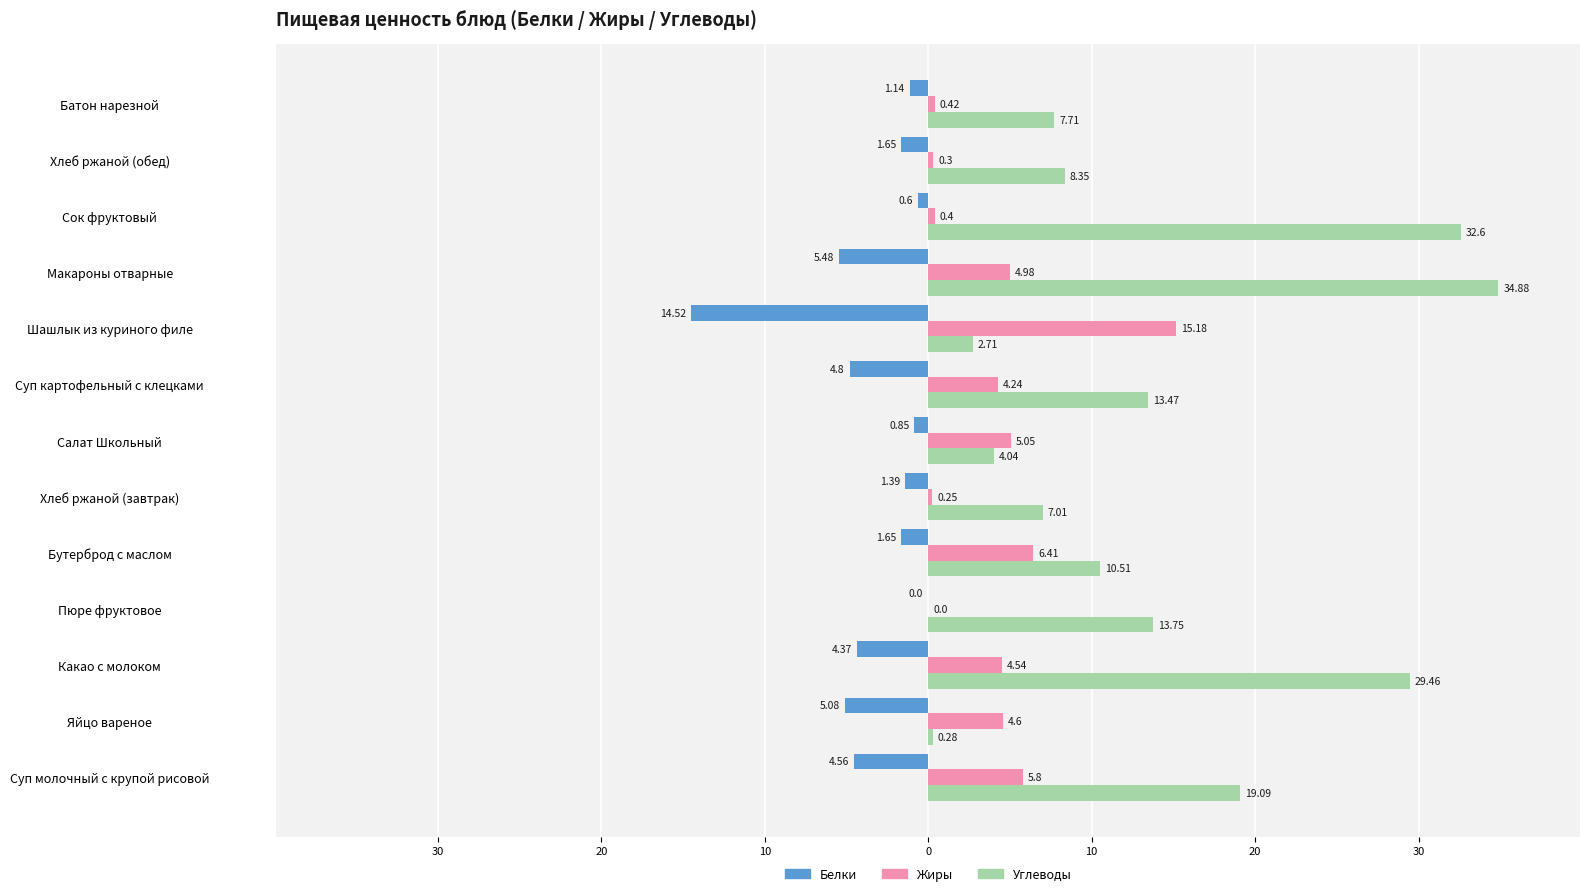

What is the label of the 7th bar from the right?

Салат Школьный